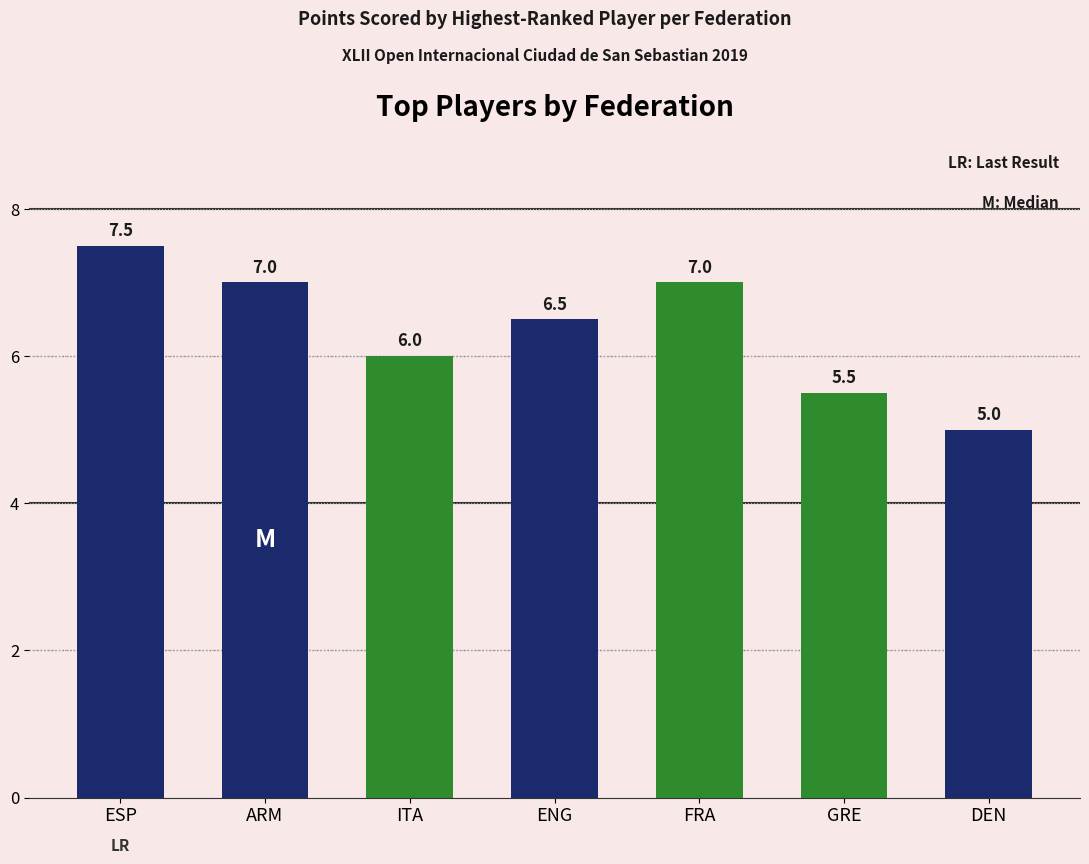

What is the difference between the second highest and second lowest values?

1.5